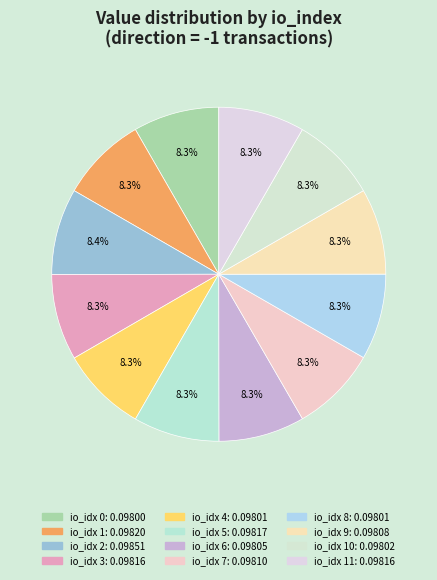

How many segments does this pie chart have?

12